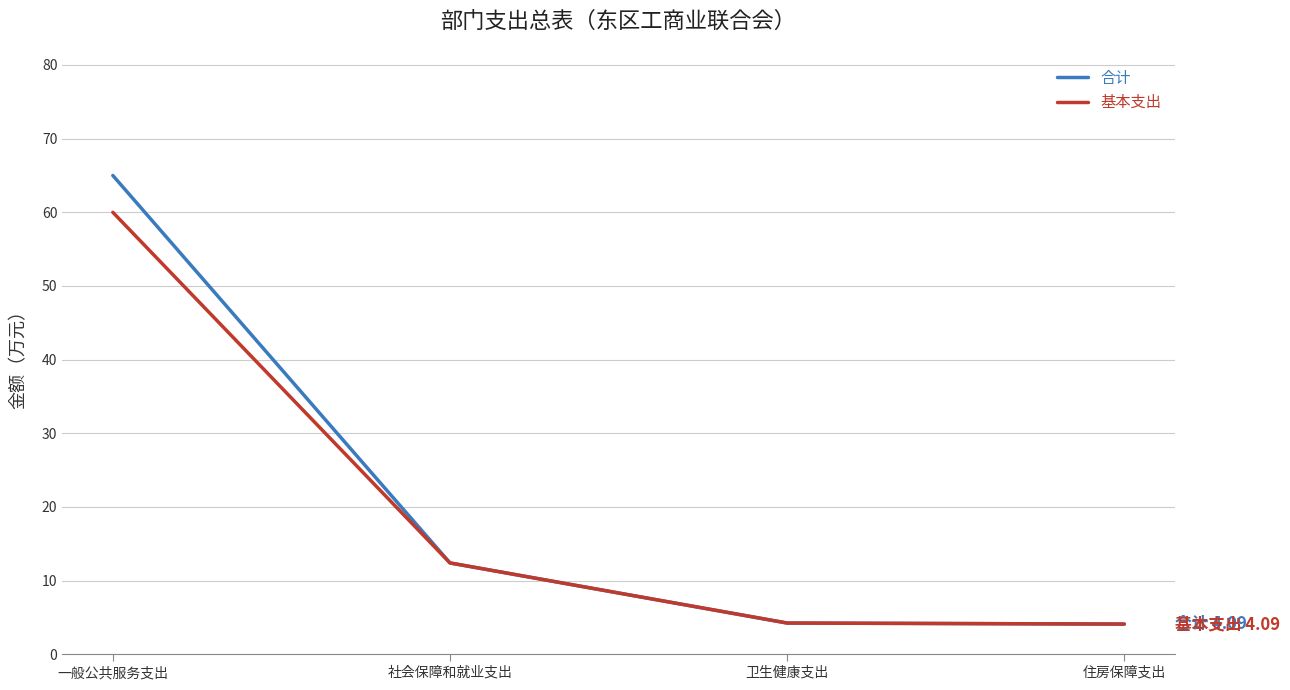

How many series are shown in this chart?

2